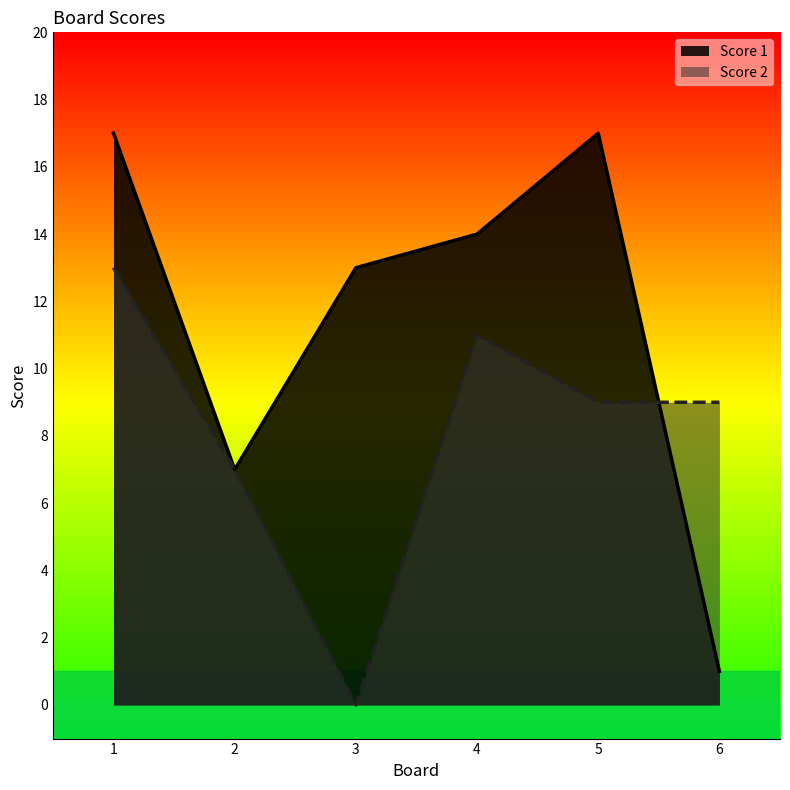

Count the number of data series in this chart.

2